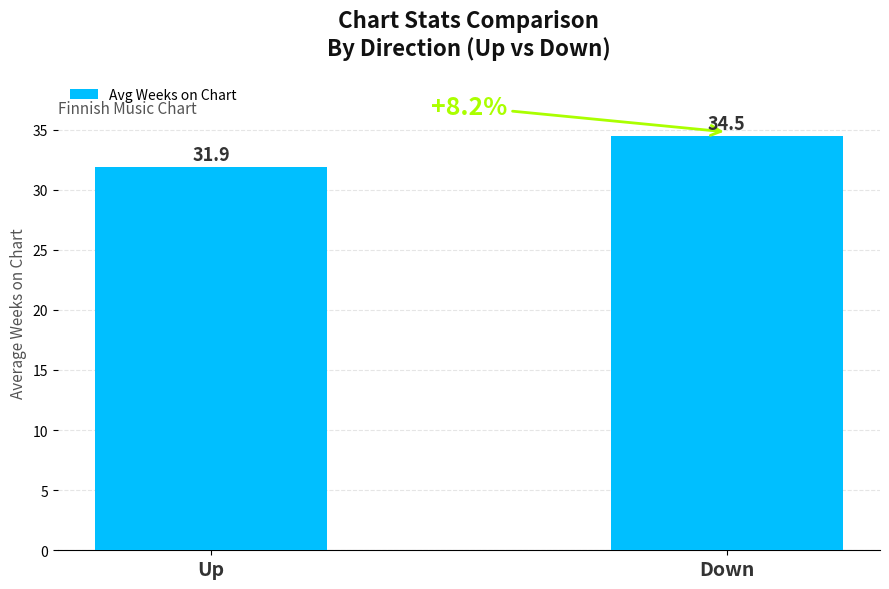

Rank the categories by value from highest to lowest.

Down, Up